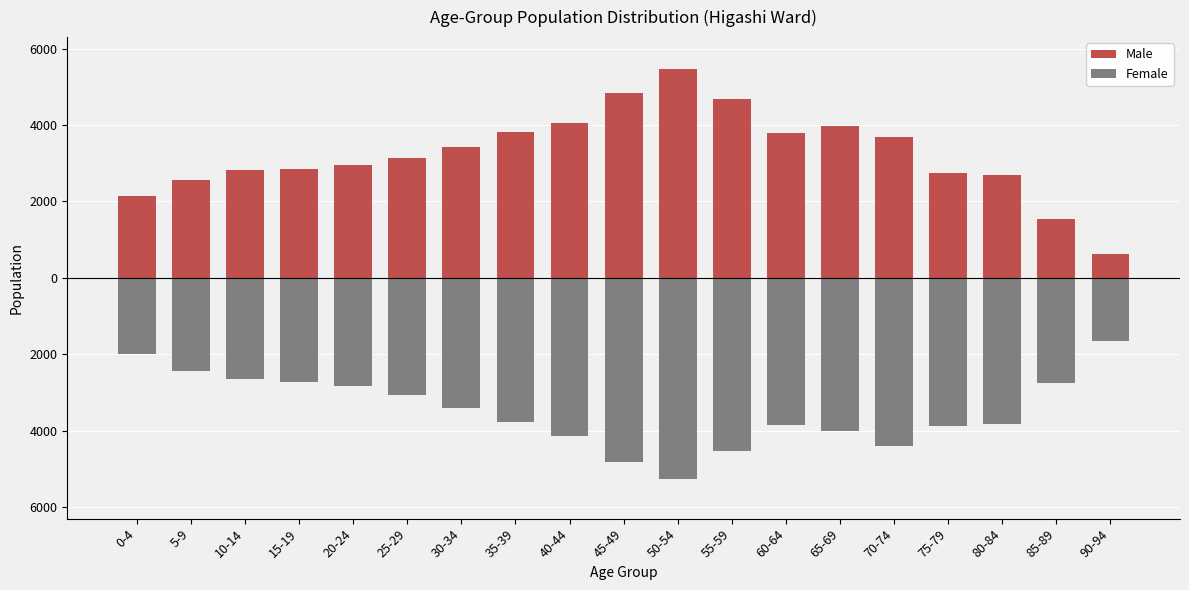

What is the label of the 16th bar from the right?

15-19